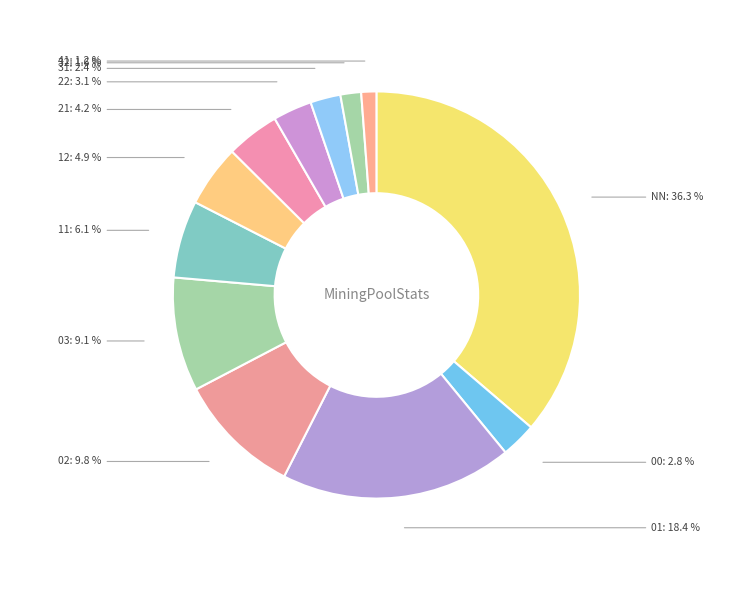

Combined, what portion of the pie is 03 and 02?

18.9%